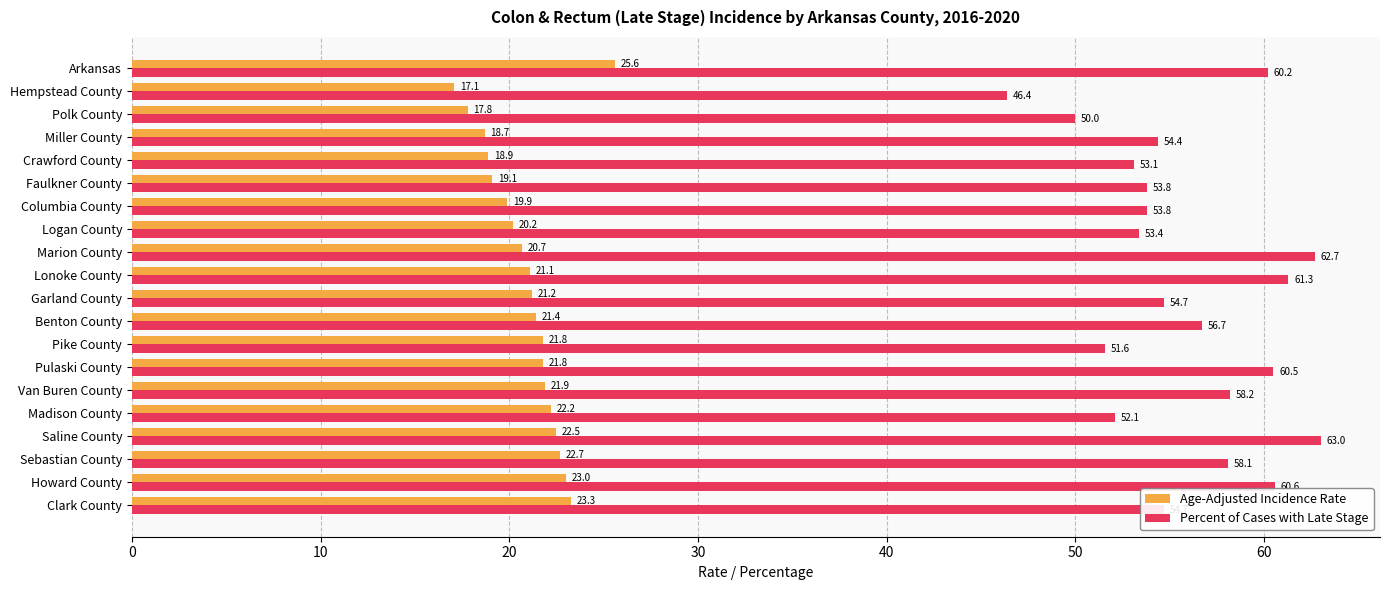

Rank the series at Pike County from lowest to highest value.

Age-Adjusted Incidence Rate, Percent of Cases with Late Stage